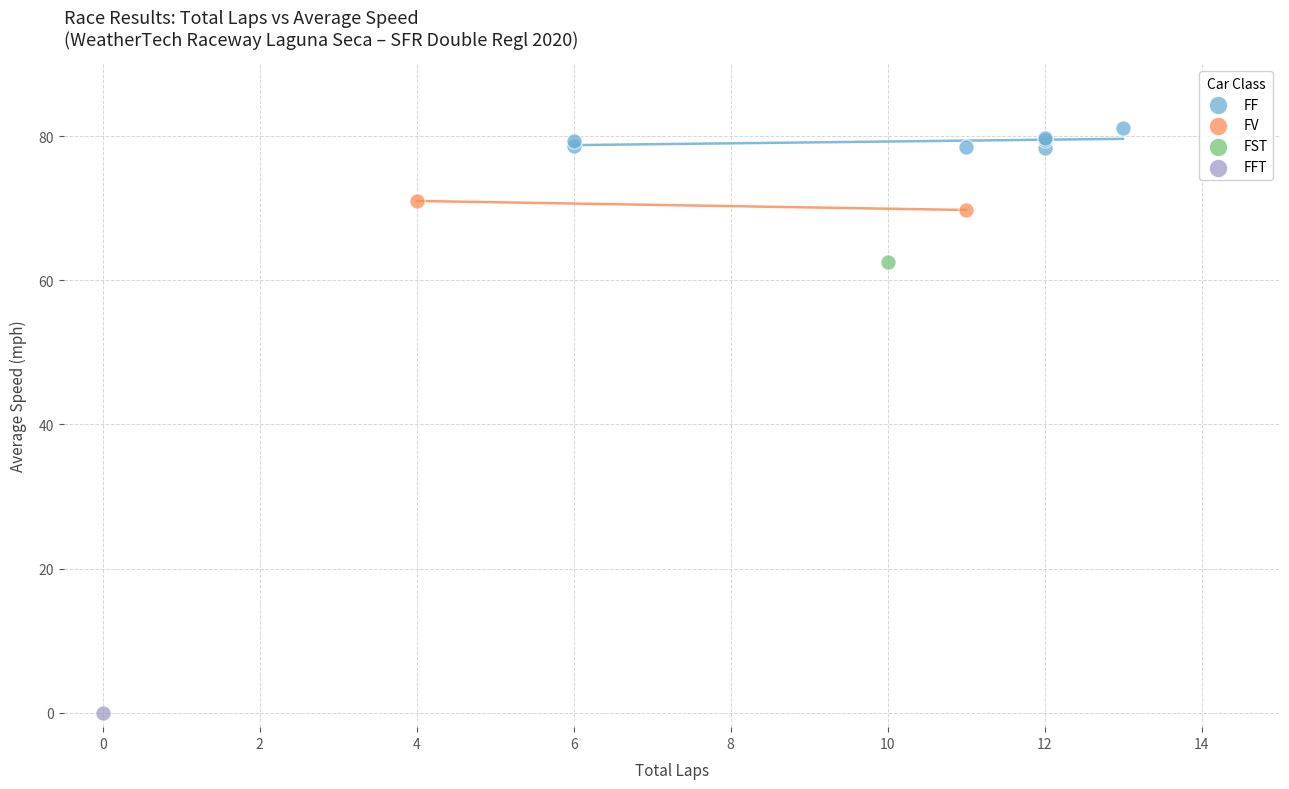

Which series contains the lowest Y value?

FFT